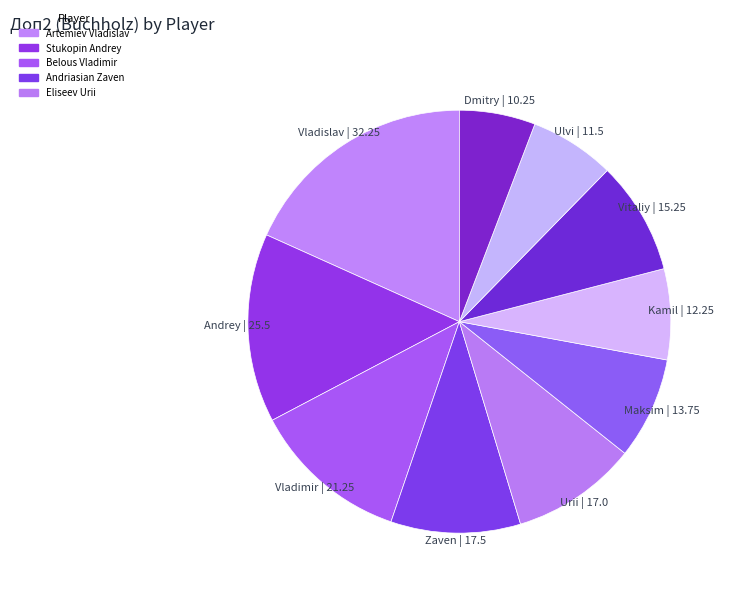

How many slices are in this pie chart?

10